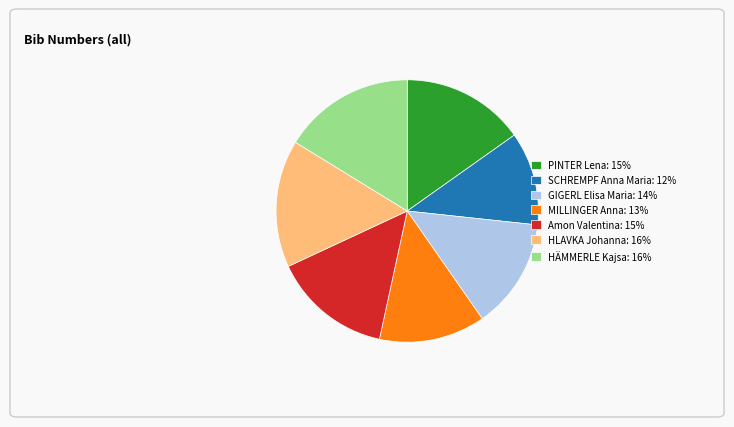

How many segments does this pie chart have?

7